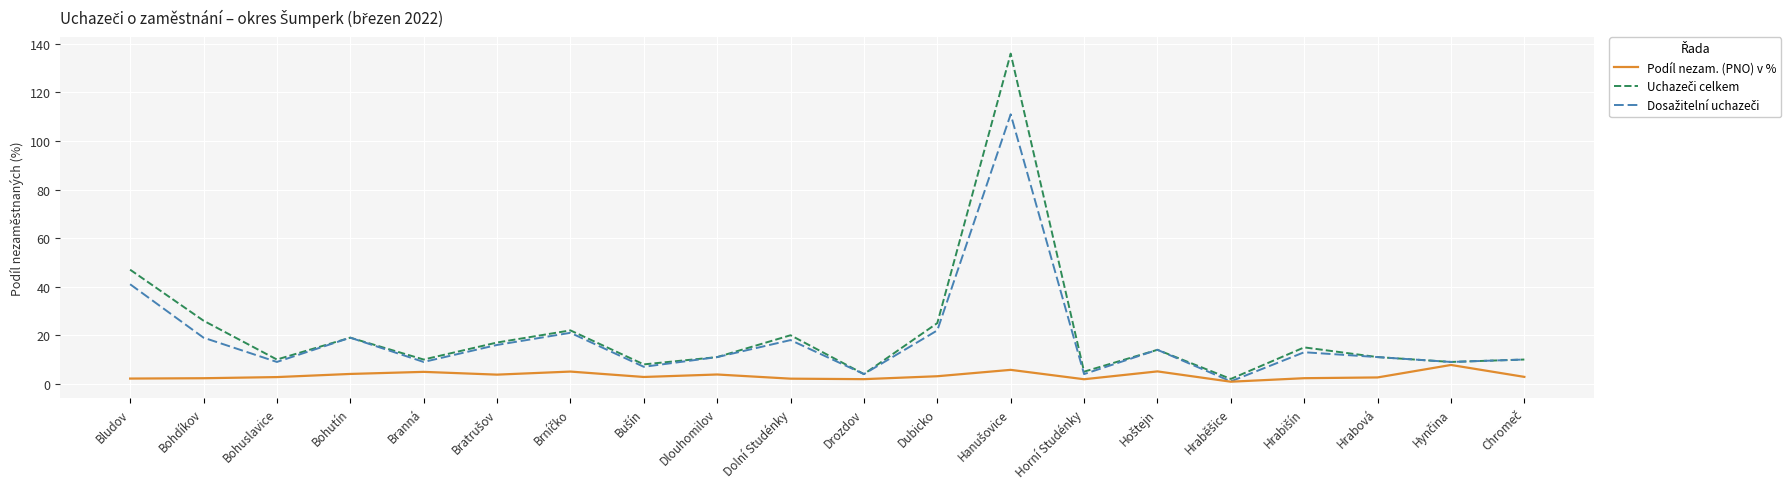

What position from the left is Branná?

5